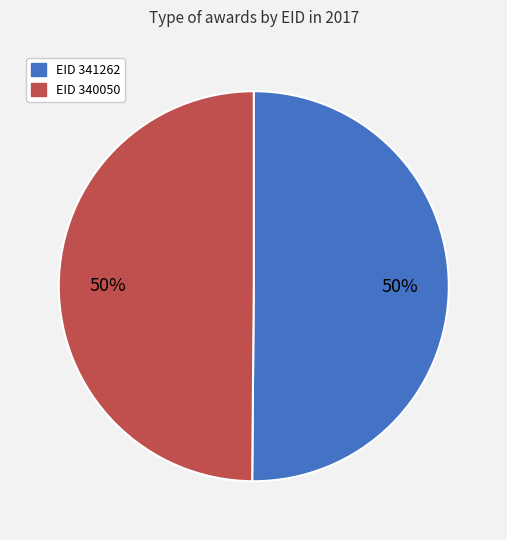

How many segments does this pie chart have?

2